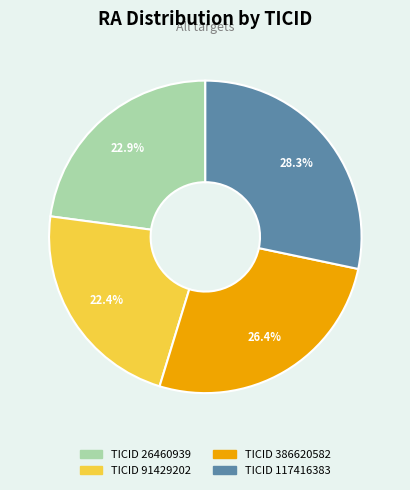

Does any single category account for the majority?

No